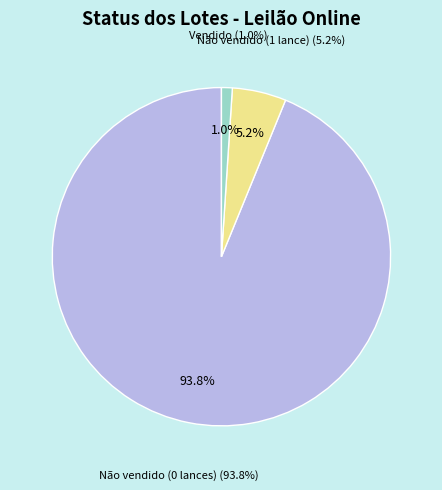

Between Vendido and Não vendido (1 lance), which is larger?

Não vendido (1 lance)